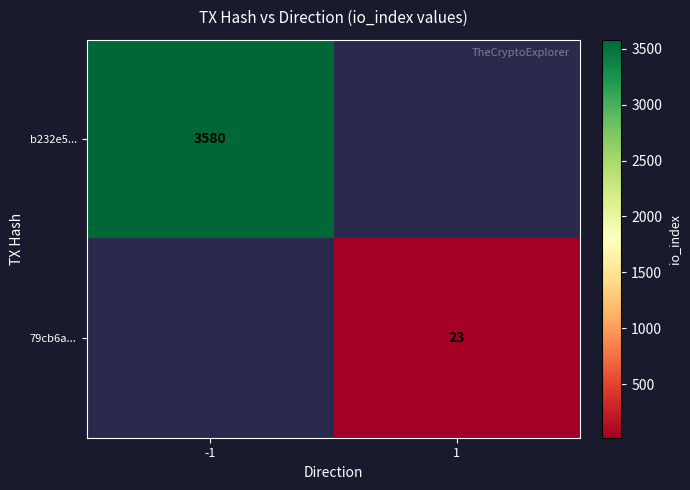

True or false: b232e5... has a value of 3580 at -1.

True